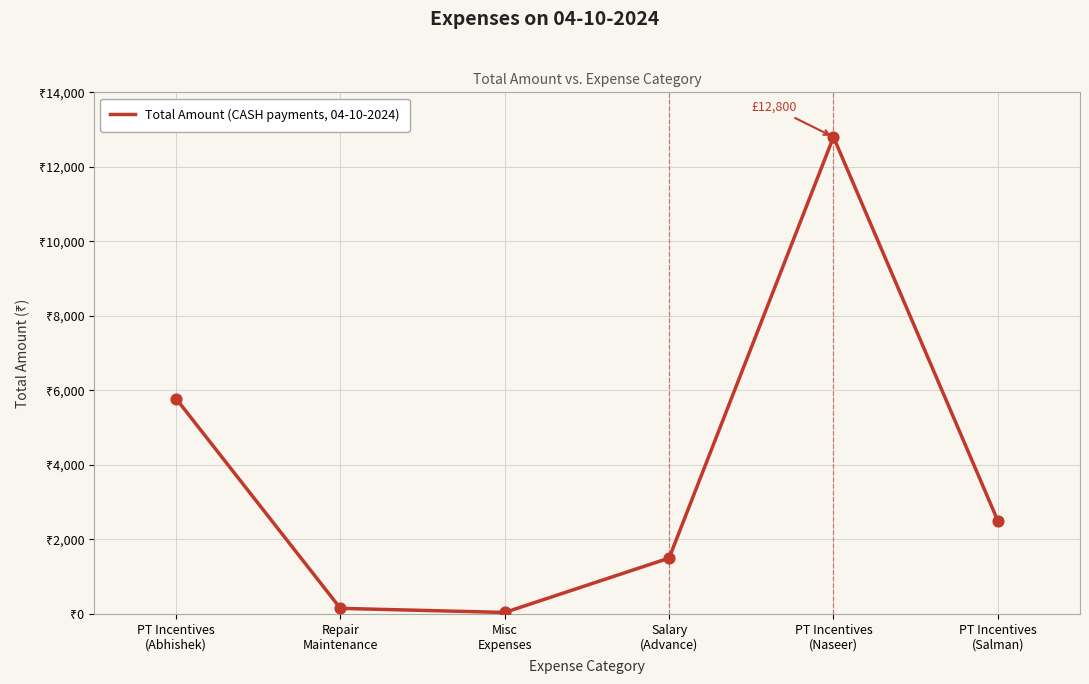

Is this an area chart (filled region under the line)?

No